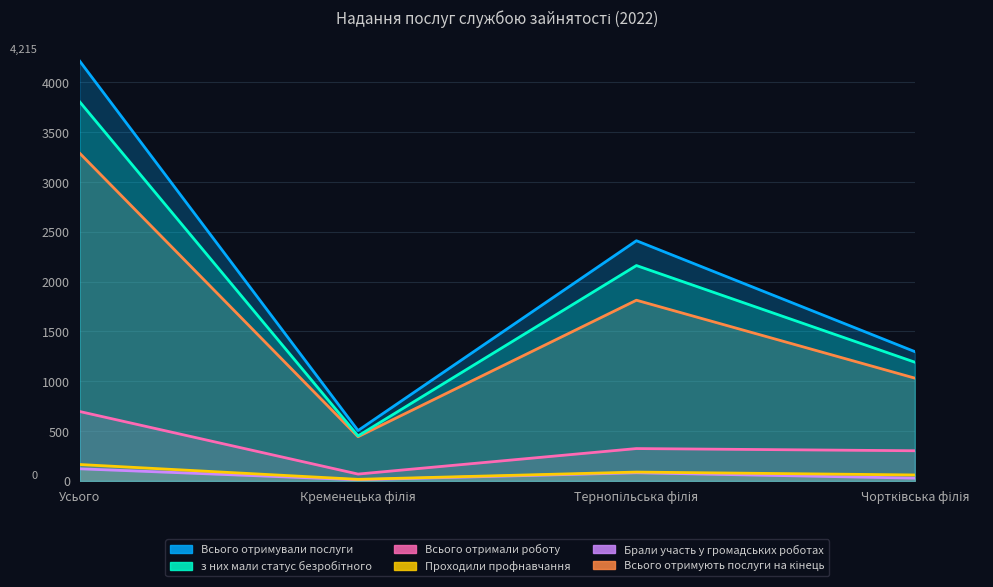

Which series changed the most between Кременецька філія and Чортківська філія?

Всього отримували послуги